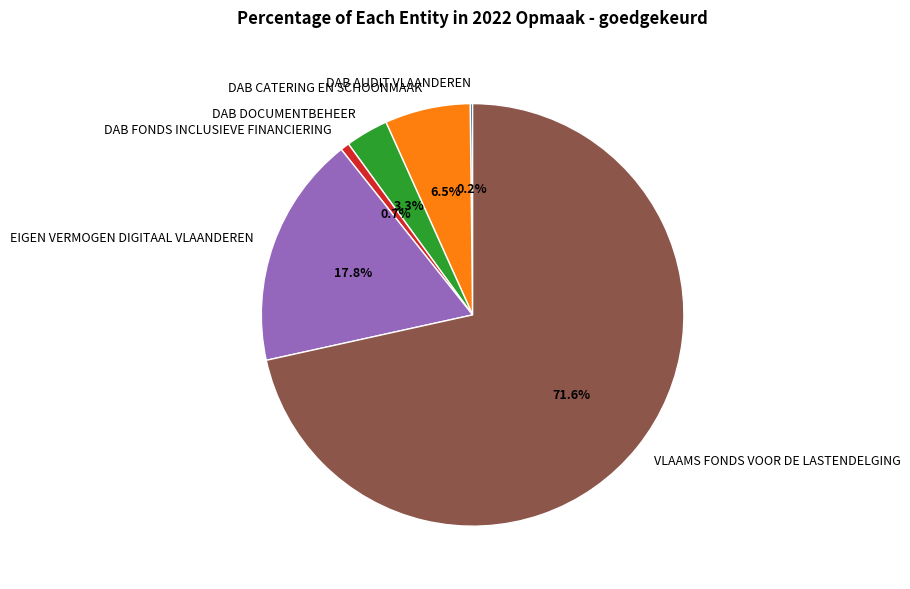

Between VLAAMS FONDS VOOR DE LASTENDELGING and EIGEN VERMOGEN DIGITAAL VLAANDEREN, which is larger?

VLAAMS FONDS VOOR DE LASTENDELGING